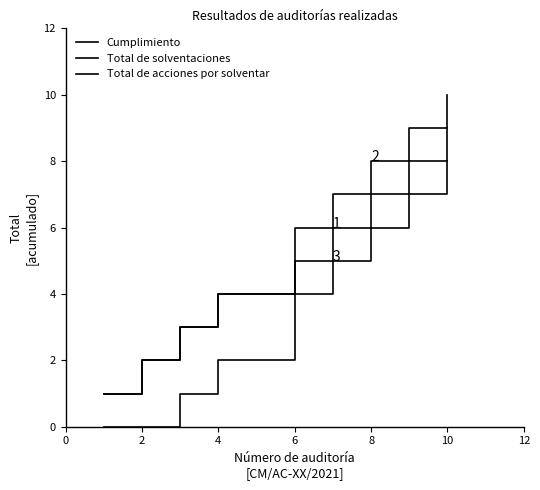

Does the chart display data point markers on the line(s)?

No